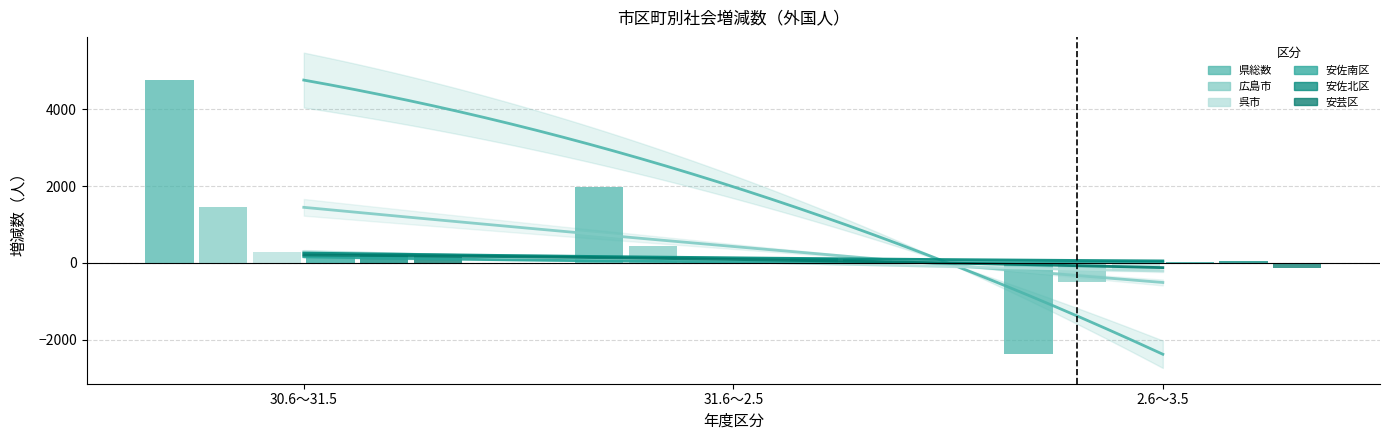

What is the difference between the 広島市 values at 2.6～3.5 and 31.6～2.5?

936